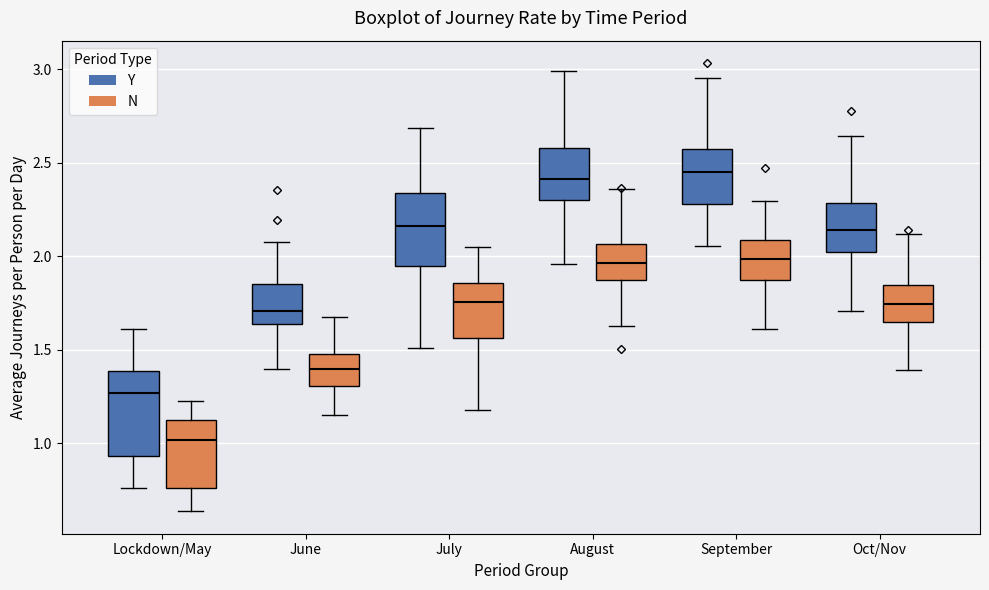

Reading left to right, transcribe this box plot: for each box, give where its median line is, the range the box spans, and where its two whiskers end, as read against the y-axis. The values are not printed on the chart, so give them approximately, as read against the axis.

Lockdown/May (Y): median 1.25, box 0.95 to 1.40, whiskers 0.75 to 1.60
Lockdown/May (N): median 1.00, box 0.75 to 1.10, whiskers 0.65 to 1.25
June (Y): median 1.70, box 1.65 to 1.85, whiskers 1.40 to 2.05
June (N): median 1.40, box 1.30 to 1.50, whiskers 1.15 to 1.65
July (Y): median 2.15, box 1.95 to 2.35, whiskers 1.50 to 2.70
July (N): median 1.75, box 1.55 to 1.85, whiskers 1.20 to 2.05
August (Y): median 2.40, box 2.30 to 2.60, whiskers 1.95 to 3.00
August (N): median 1.95, box 1.85 to 2.05, whiskers 1.65 to 2.35
September (Y): median 2.45, box 2.30 to 2.55, whiskers 2.05 to 2.95
September (N): median 2.00, box 1.85 to 2.10, whiskers 1.60 to 2.30
Oct/Nov (Y): median 2.15, box 2.00 to 2.30, whiskers 1.70 to 2.65
Oct/Nov (N): median 1.75, box 1.65 to 1.85, whiskers 1.40 to 2.10